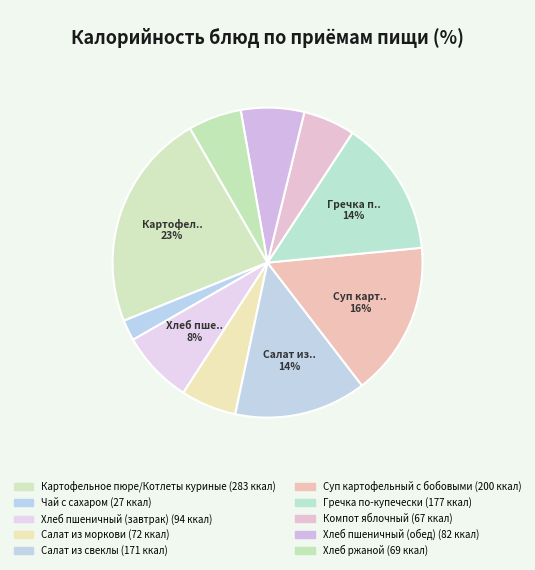

What is the largest slice in the pie chart?

Картофельное пюре/Котлеты куриные